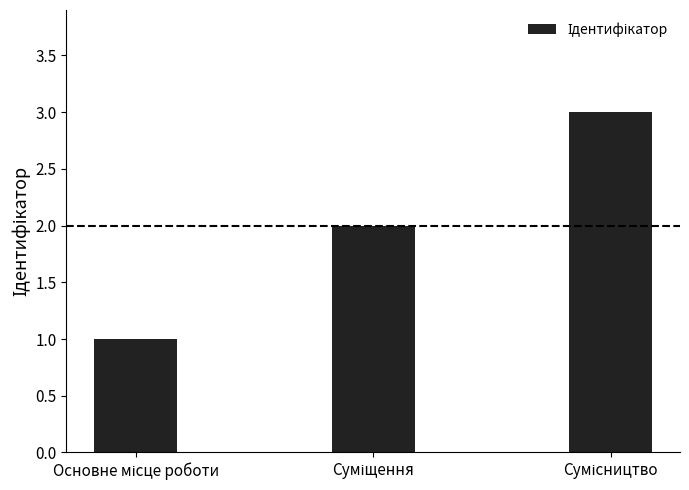

How many distinct data groups are displayed?

1